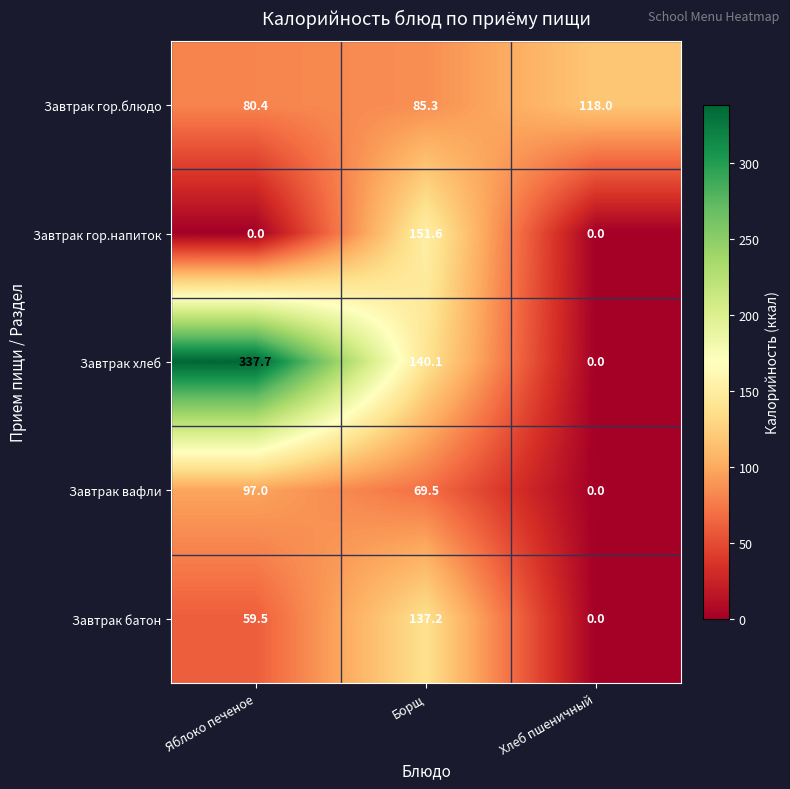

What is the difference between the maximum and second lowest values in the Завтрак гор.напиток series?

151.6